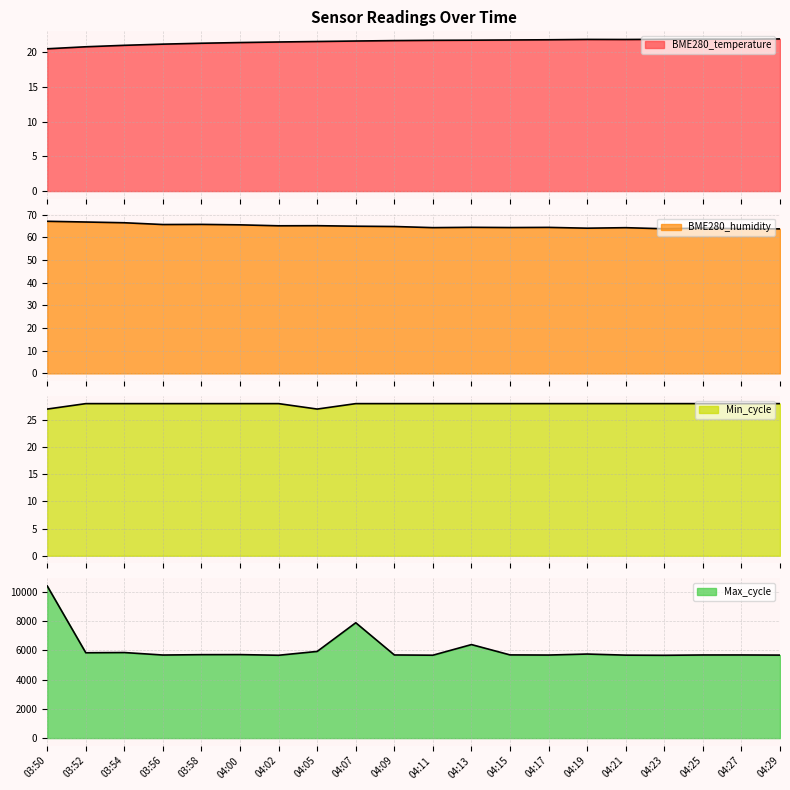

What is the difference between the highest and lowest values at 04:17?

5649.2